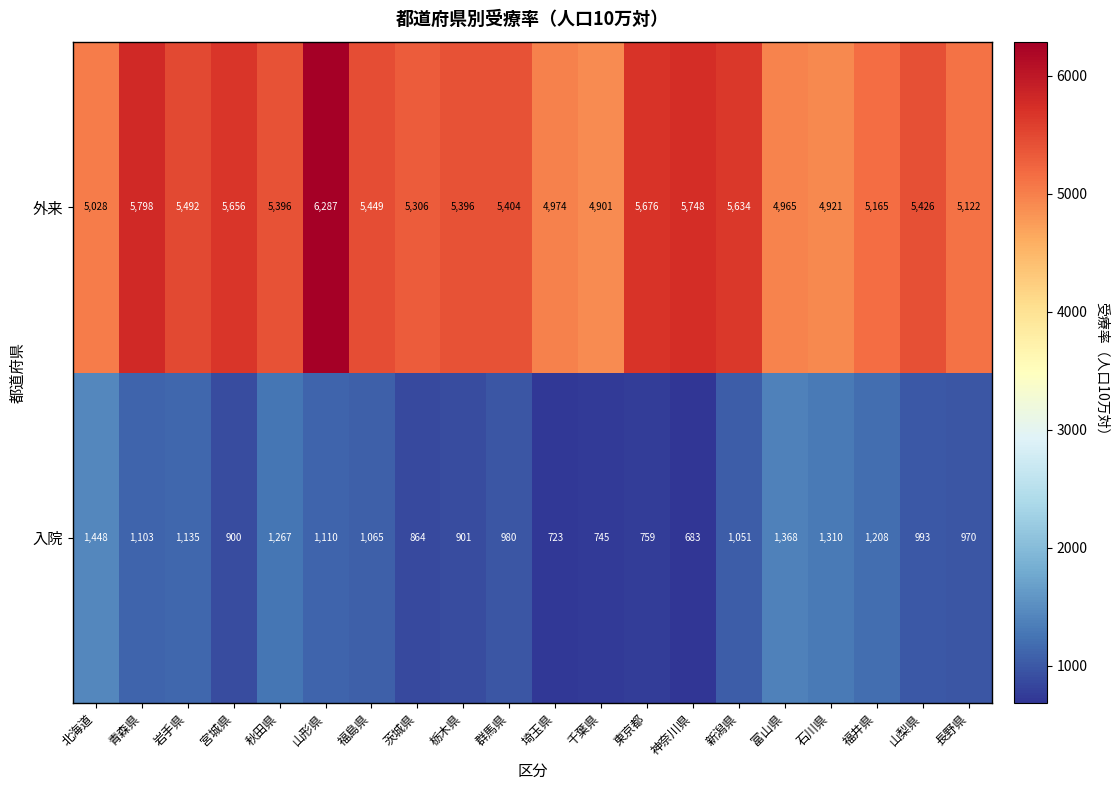

Read the 入院 value at 新潟県.

1051